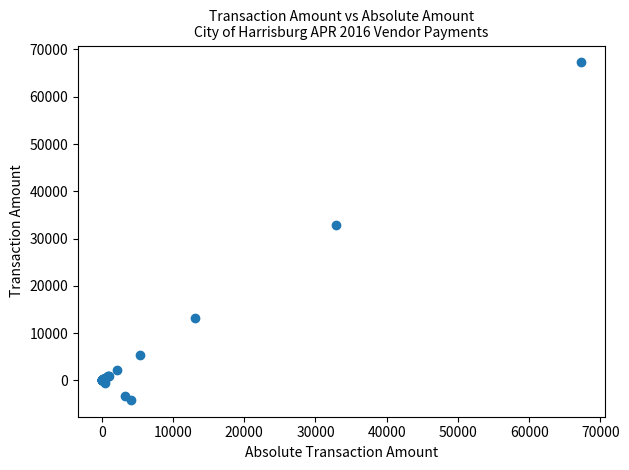

What Y value in the scatter plot is closest to 31579?

32814.7